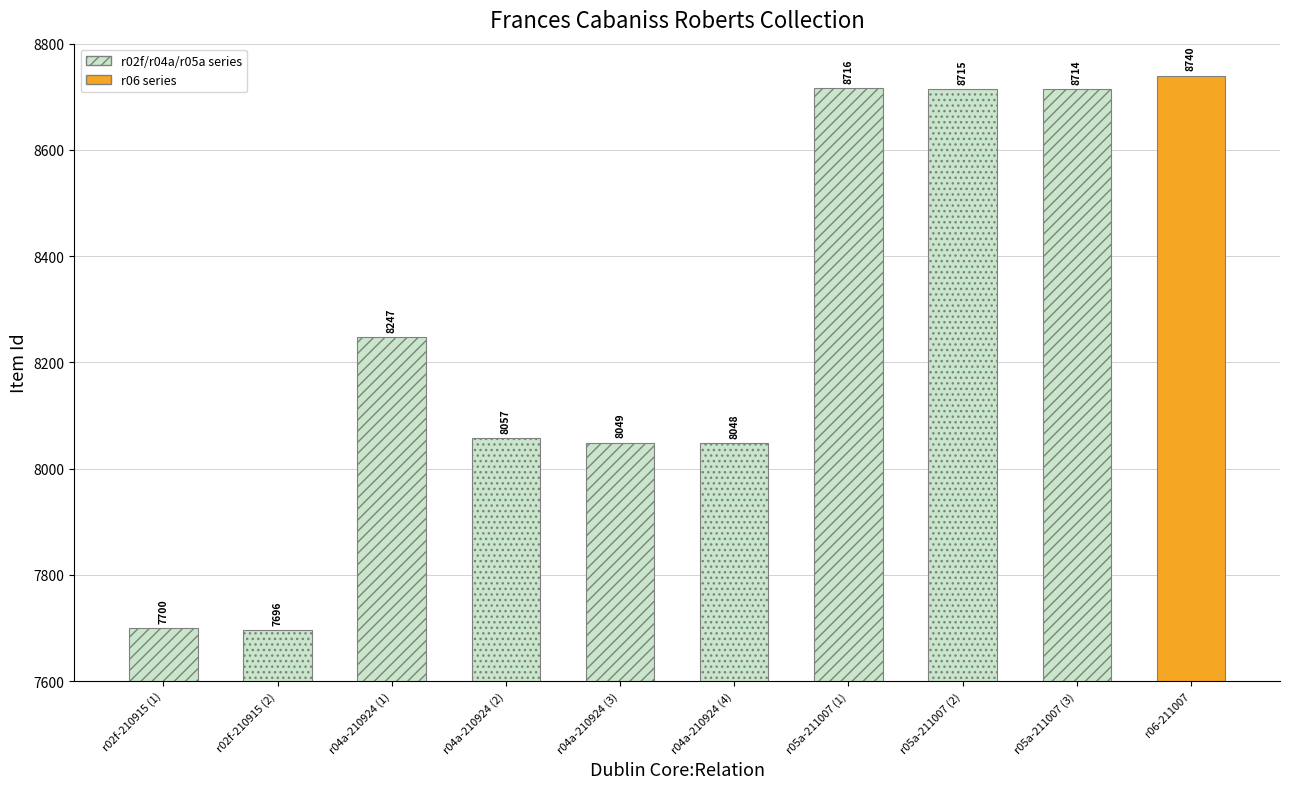

What is the label of the 7th bar from the left?

r05a-211007 (1)